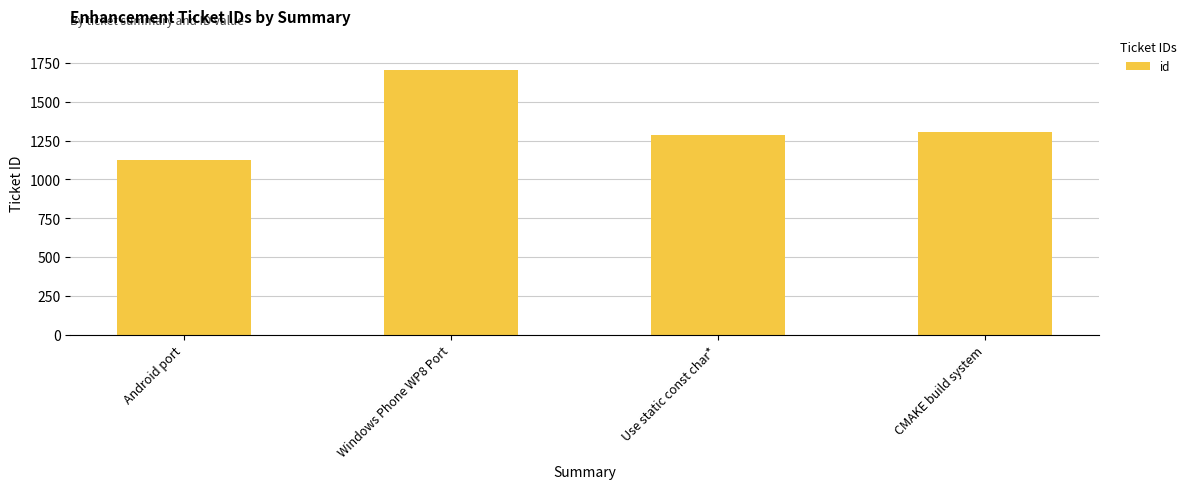

Is it true that the value at CMAKE build system is 864?

False